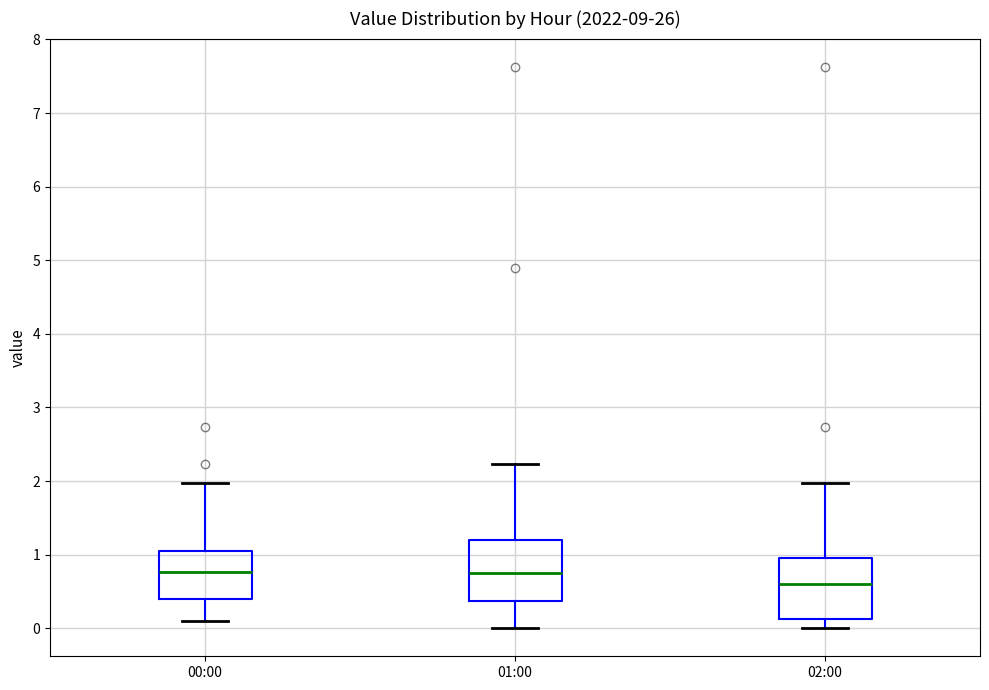

Reading left to right, transcribe this box plot: for each box, give where its median line is, the range the box spans, and where its two whiskers end, as read against the y-axis. The values are not printed on the chart, so give them approximately, as read against the axis.

00:00: median 0.8, box 0.4 to 1.0, whiskers 0.1 to 2.0
01:00: median 0.8, box 0.4 to 1.2, whiskers 0.0 to 2.2
02:00: median 0.6, box 0.1 to 0.9, whiskers 0.0 to 2.0